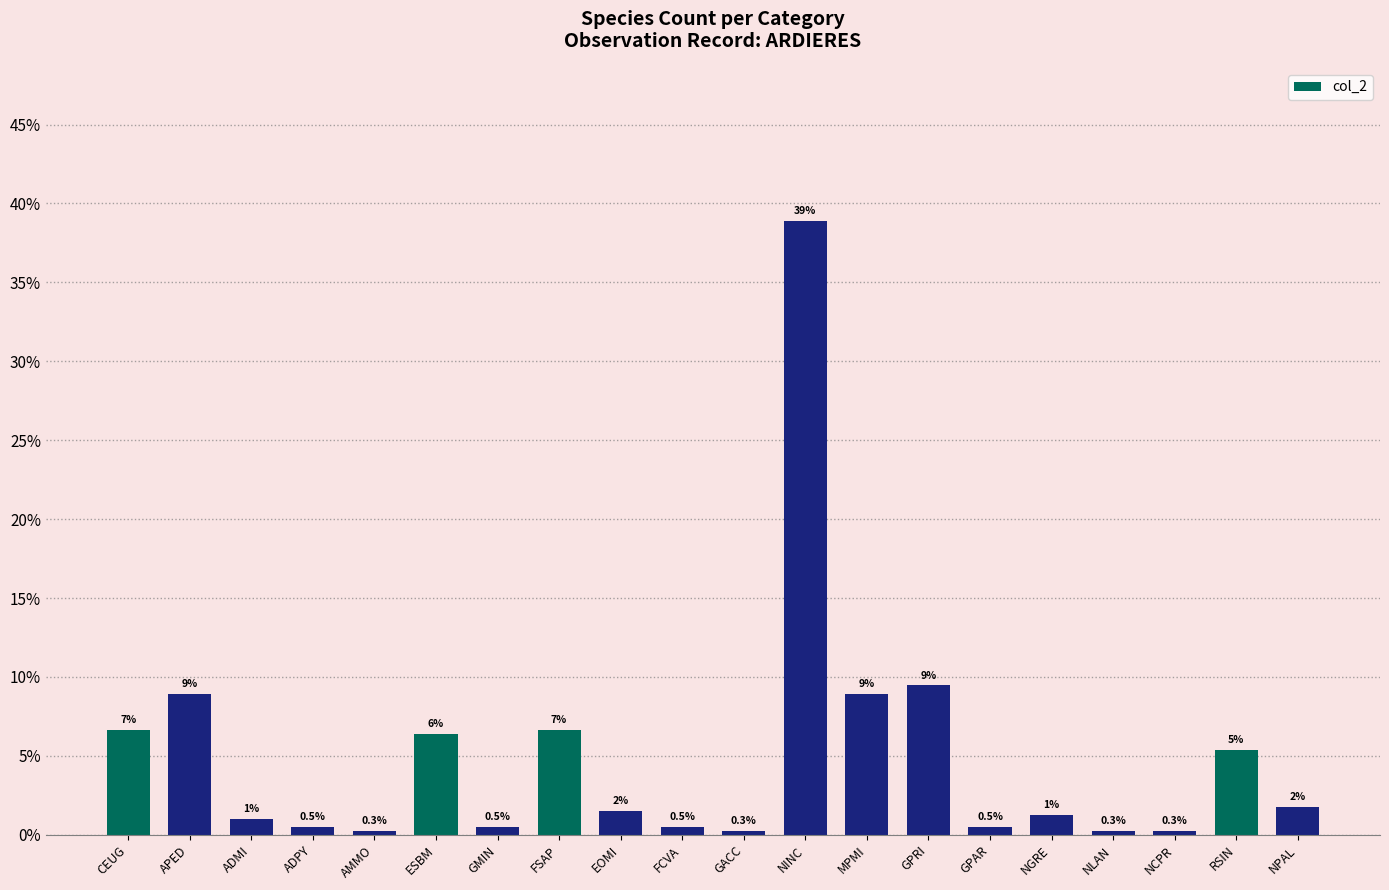

What is the value of the 14th bar from the left?

9.5